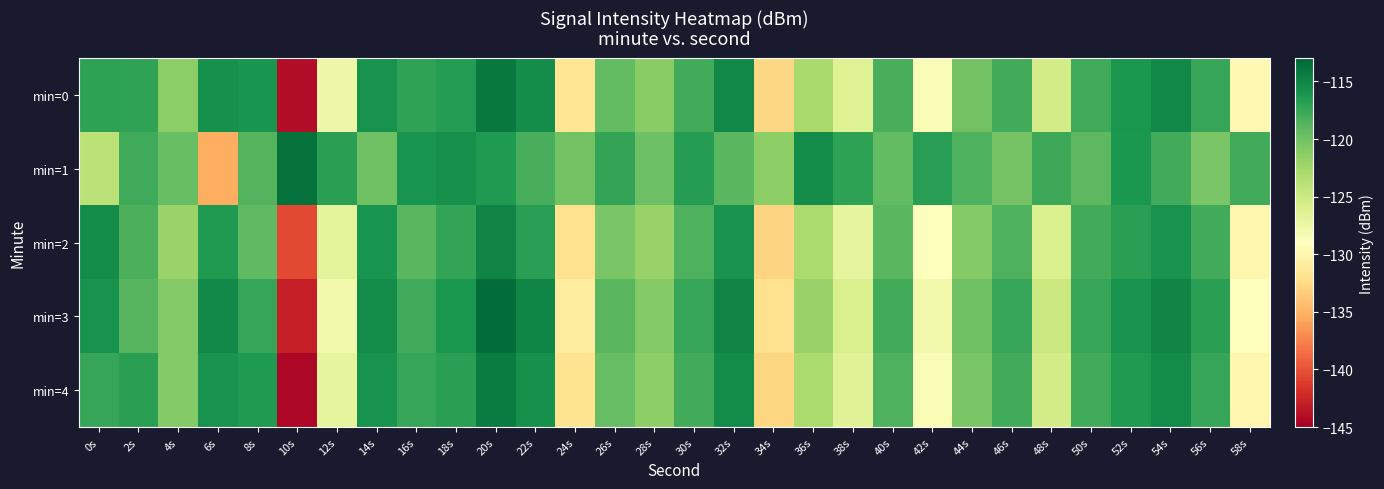

Which category has the highest value across all series?

20s